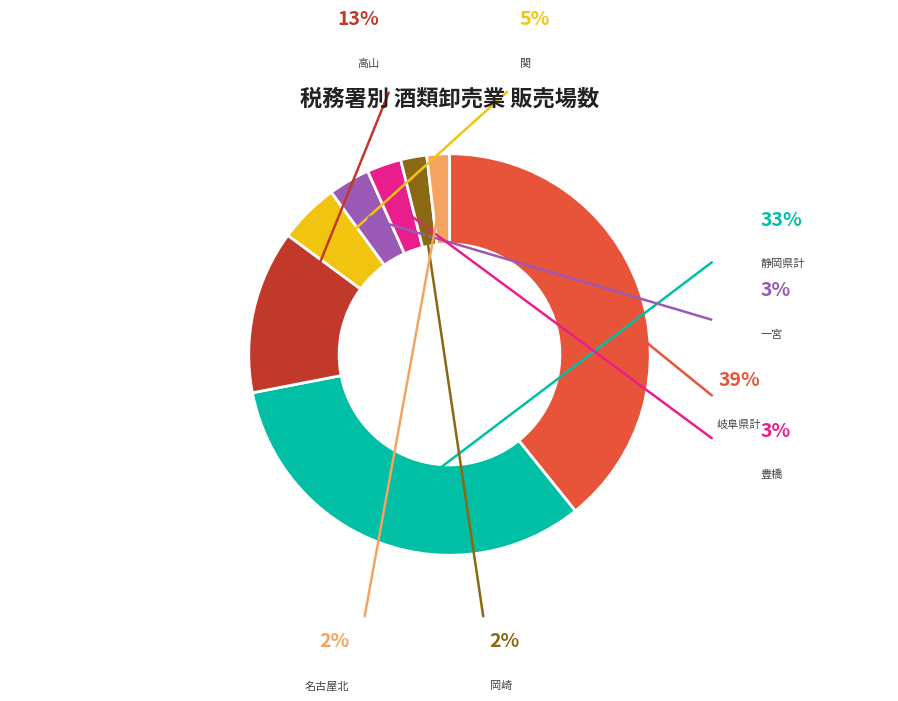

How many slices are in this pie chart?

8